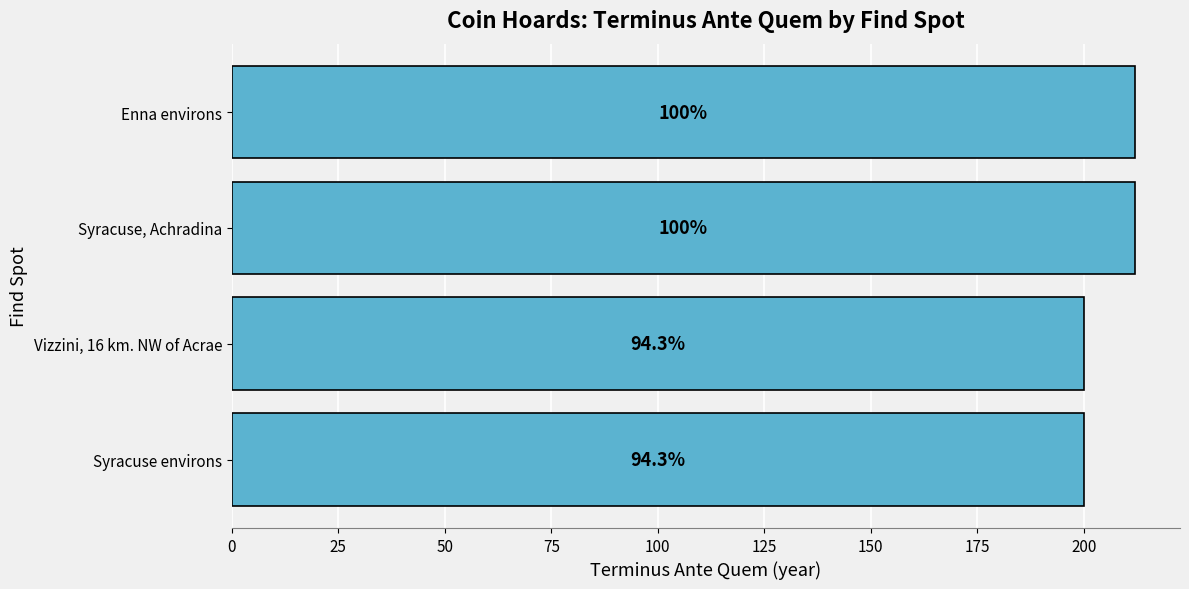

What is the difference between the second highest and second lowest values?

12